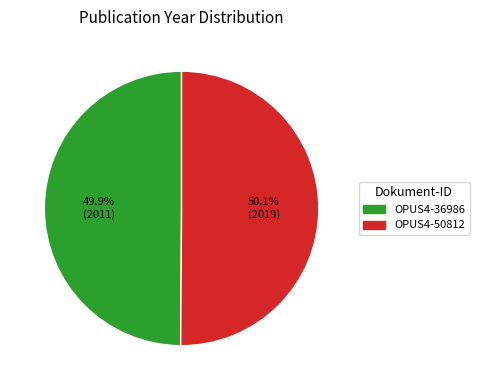

Approximately how many times larger is the value at OPUS4-50812 compared to OPUS4-36986?

1.0